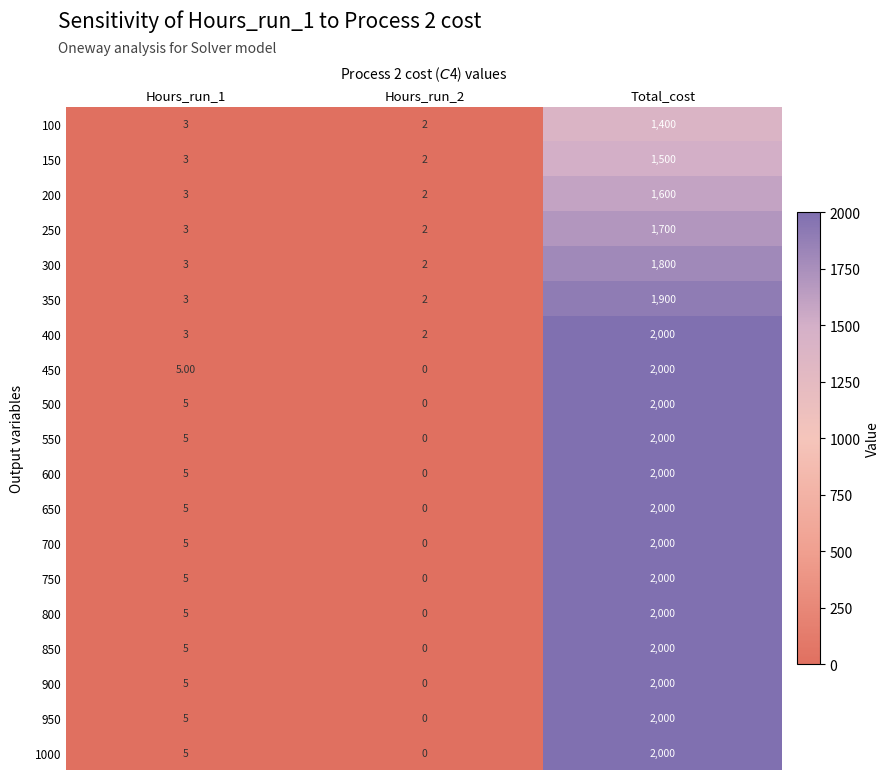

What is the sum of all 700 values?

2005